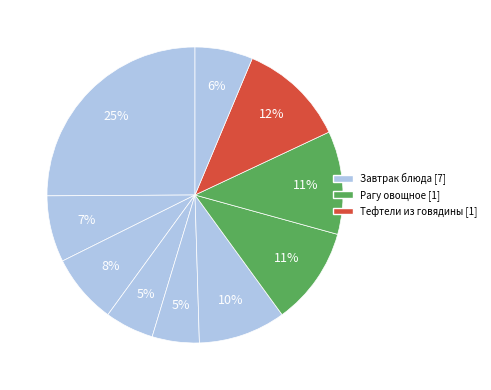

Does any single category account for the majority?

No